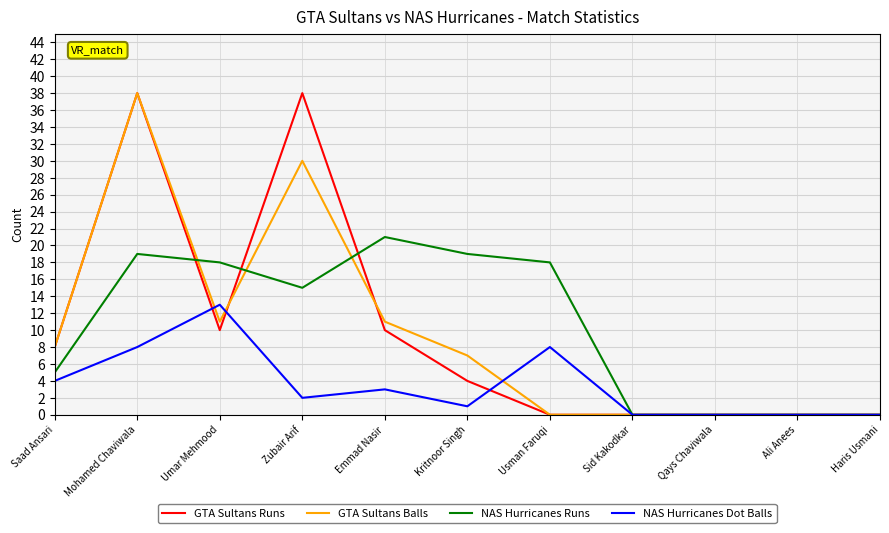

What is the sum of all GTA Sultans Runs values?

108